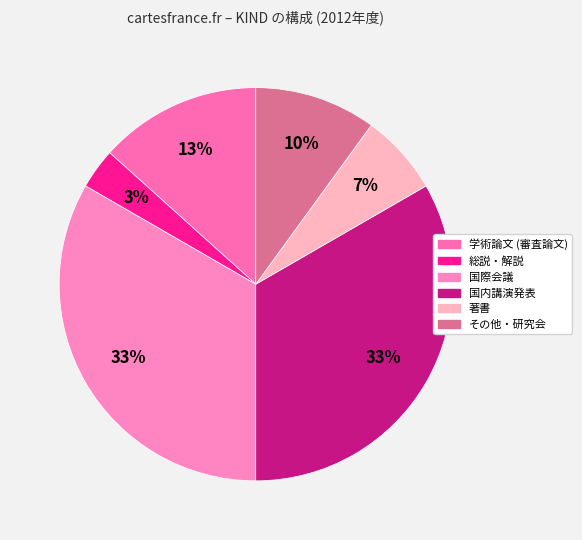

To the nearest percent, what percentage of the pie is 国内講演発表?

33%